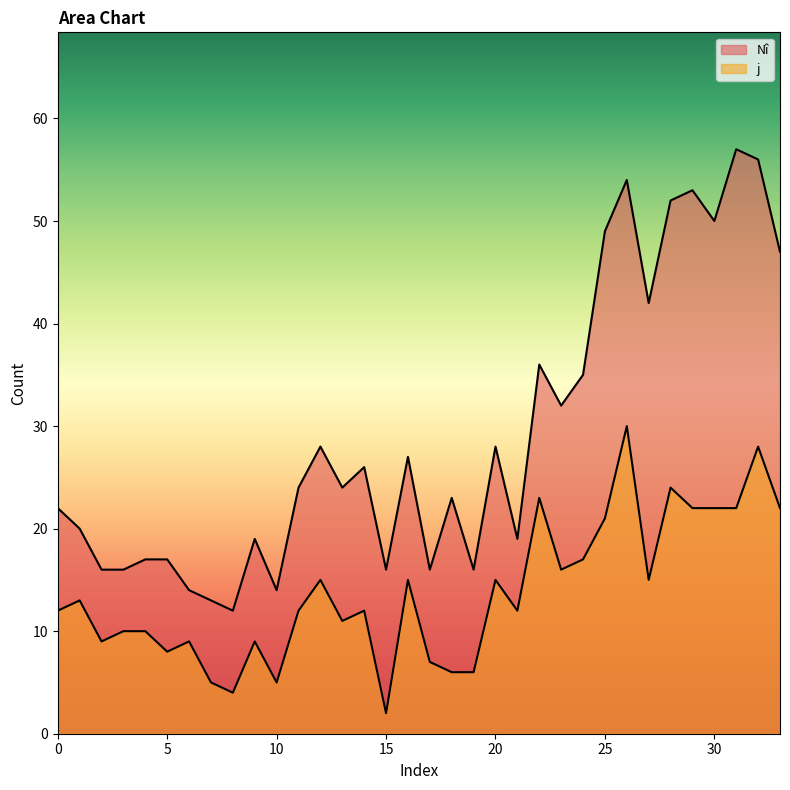

True or false: j and Nî intersect in this chart.

False